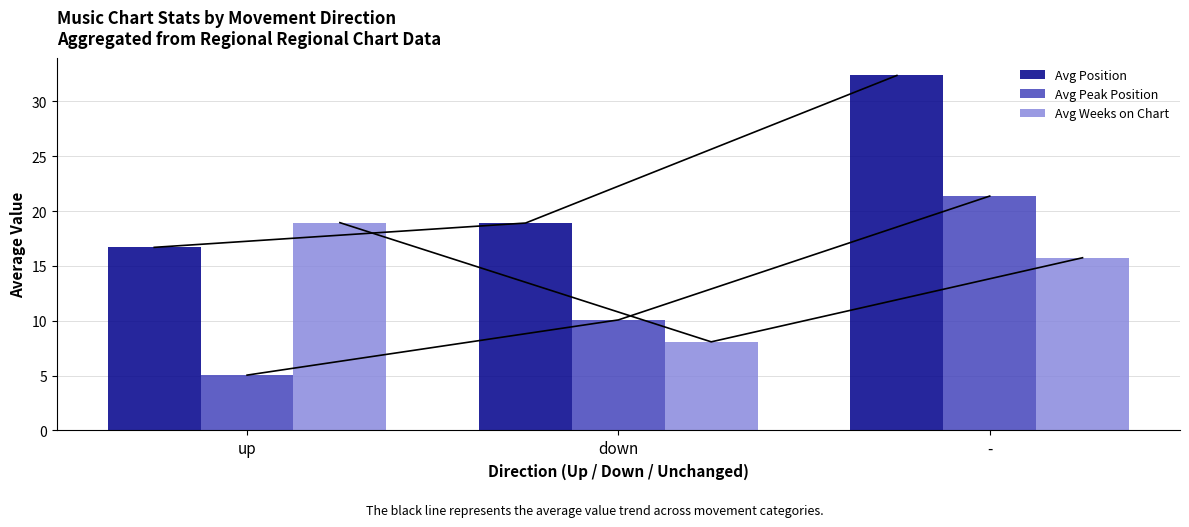

Which label corresponds to the smallest value in the chart?

up